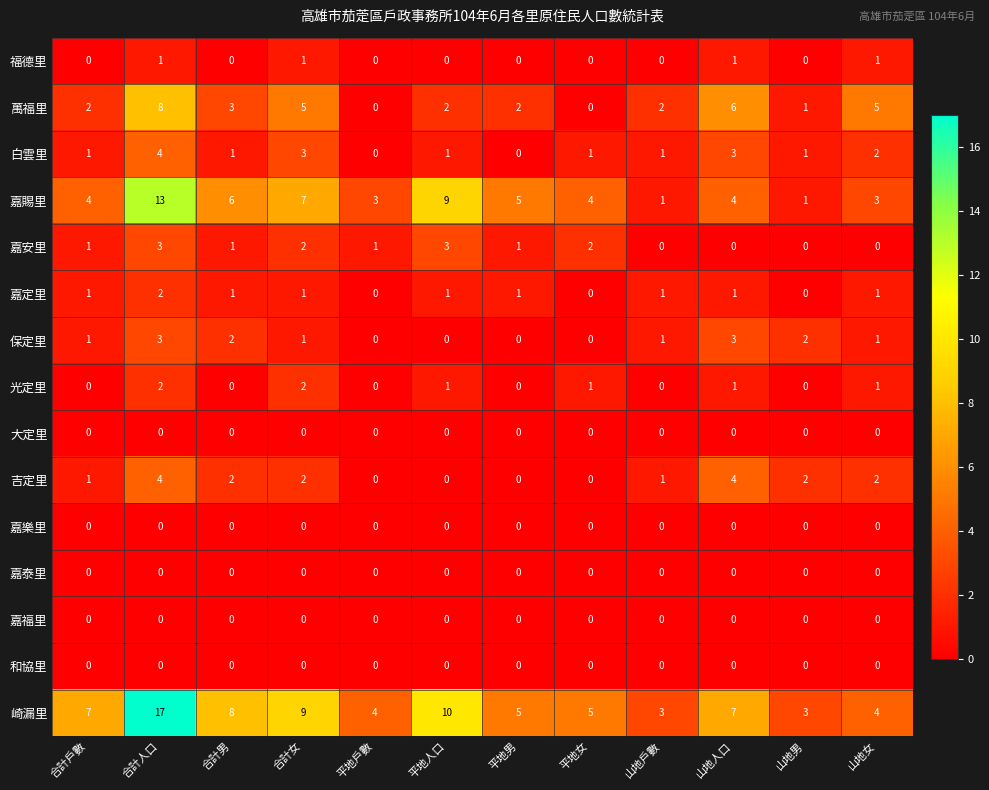

Read the 崎漏里 value at 平地人口, to the nearest 5.

10